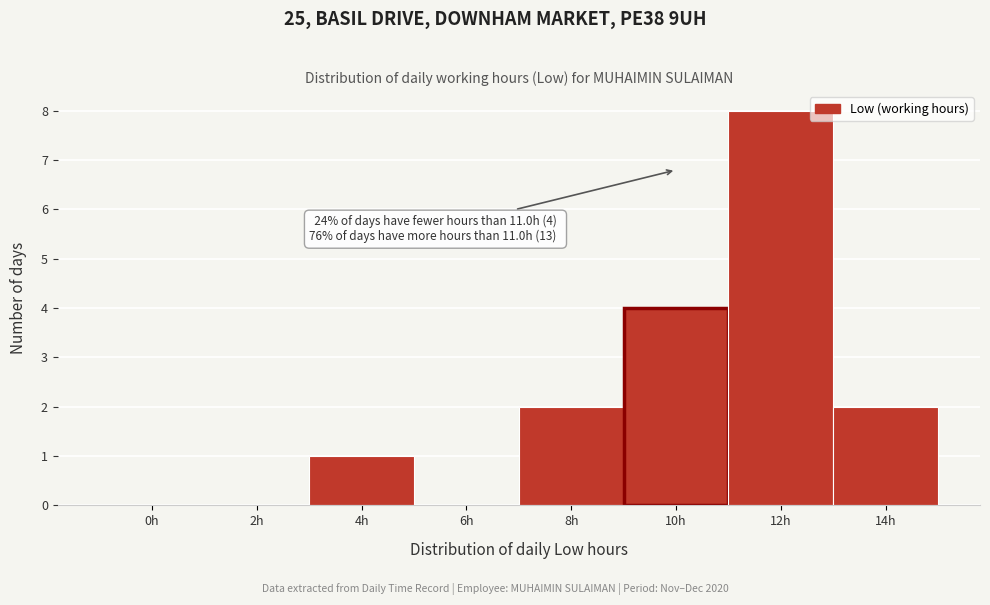

Reading right to left, extract all data points from this chart.

14h=2	12h=8	10h=4	8h=2	6h=0	4h=1	2h=0	0h=0